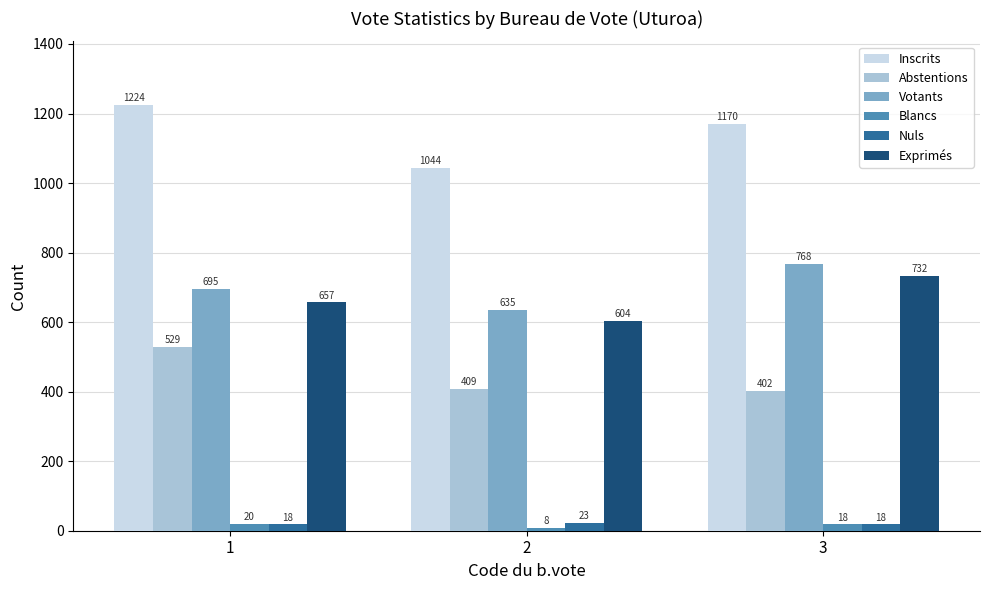

What are all the series names shown in the legend?

Inscrits, Abstentions, Votants, Blancs, Nuls, Exprimés